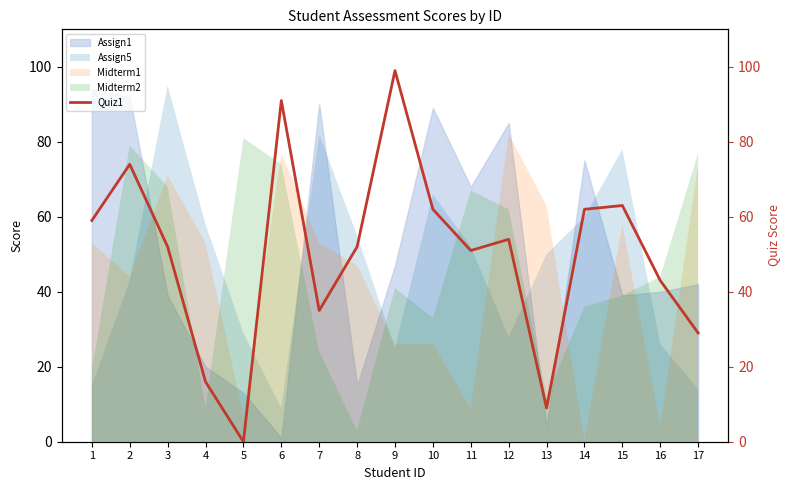

The value at 11 is 68. True or false?

False